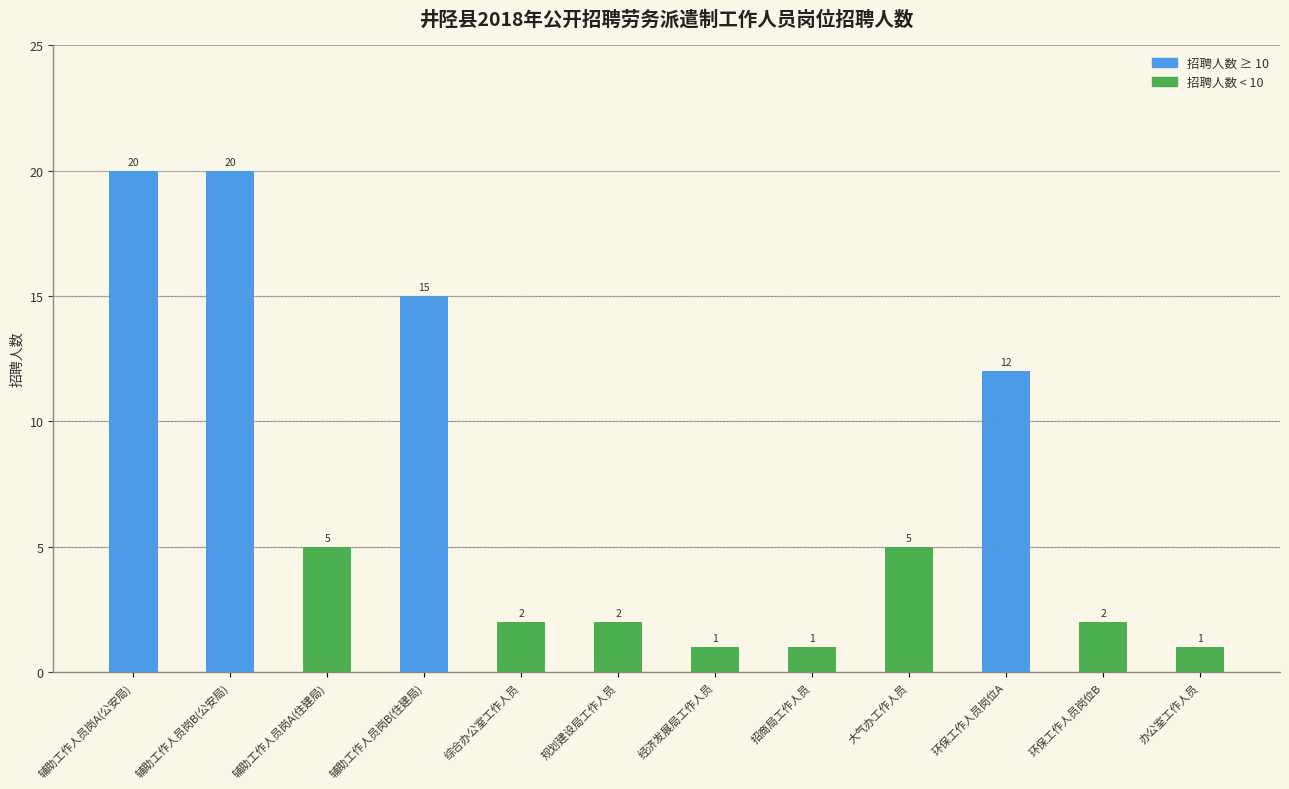

The value at 综合办公室工作人员 is 2. True or false?

True